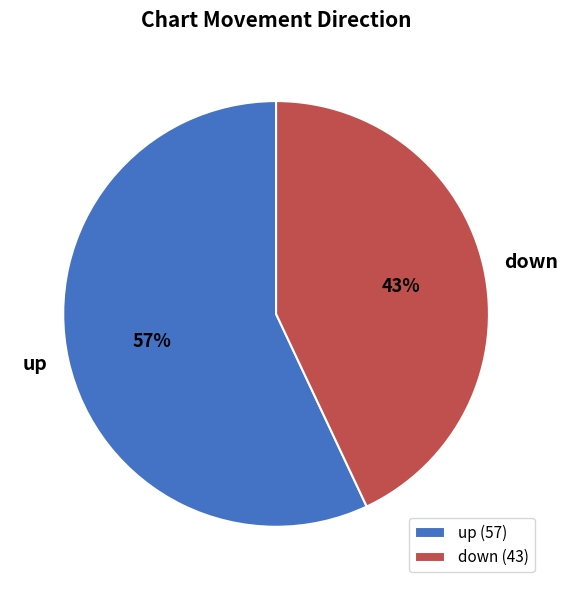

Does any single category account for the majority?

Yes